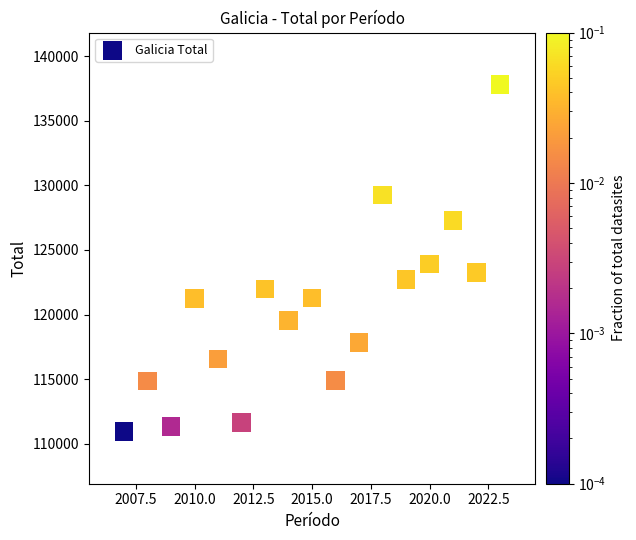

What Y value in the scatter plot is closest to 124364?

123904